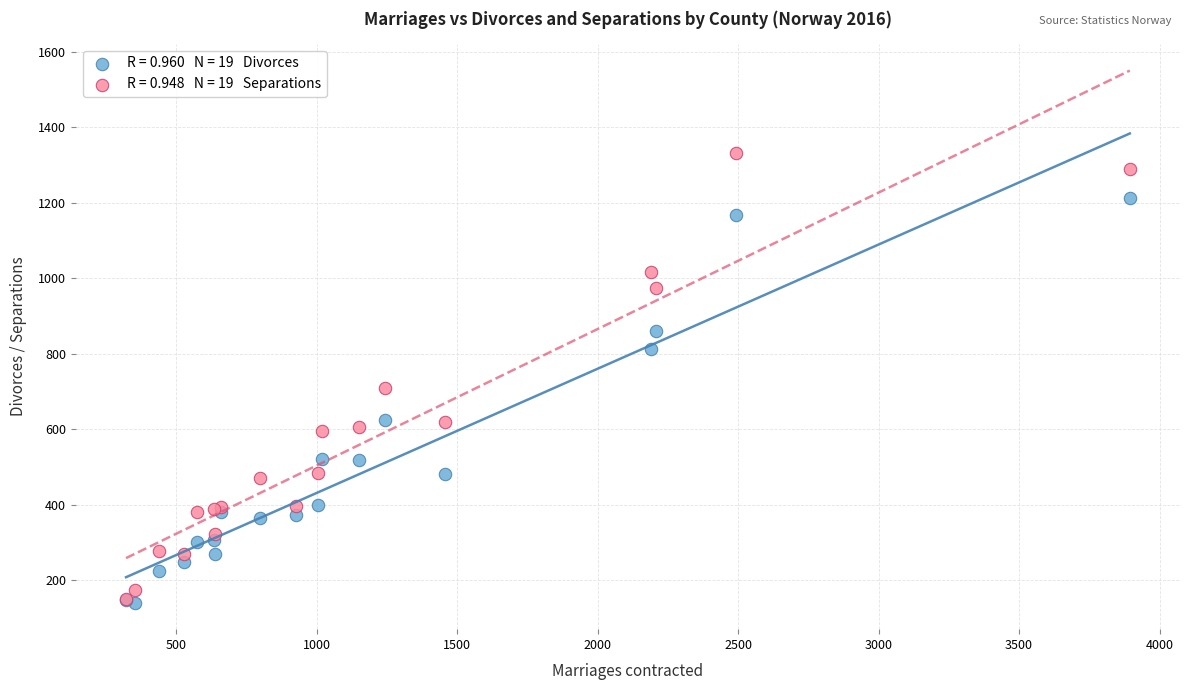

Across all series, what Y value is closest to 736?

709